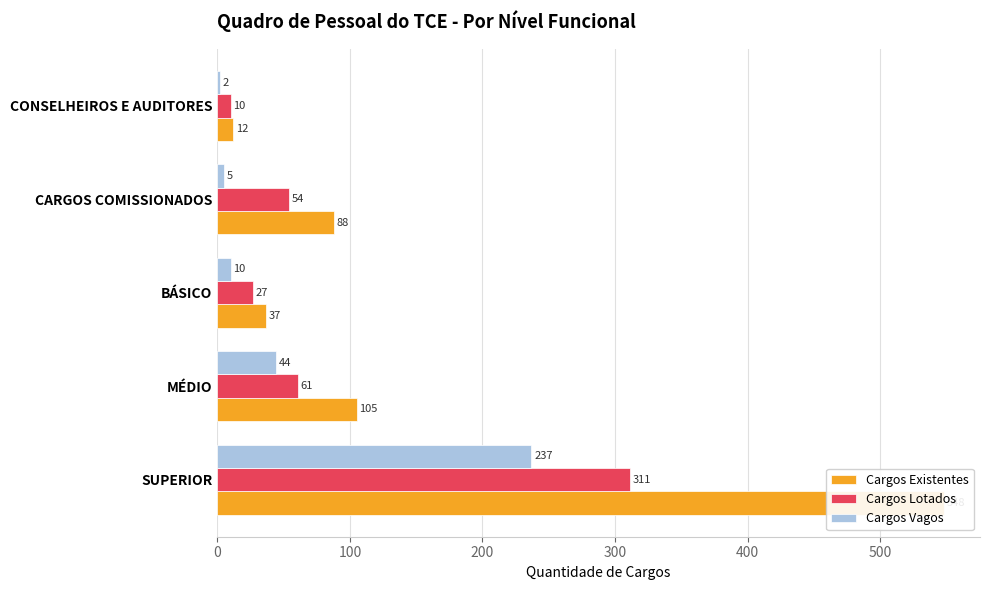

How many series are shown in this chart?

3